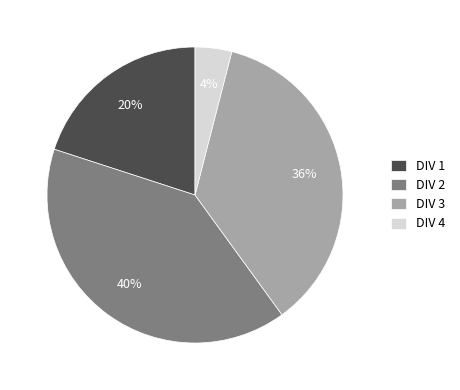

Which has a higher value, DIV 1 or DIV 2?

DIV 2